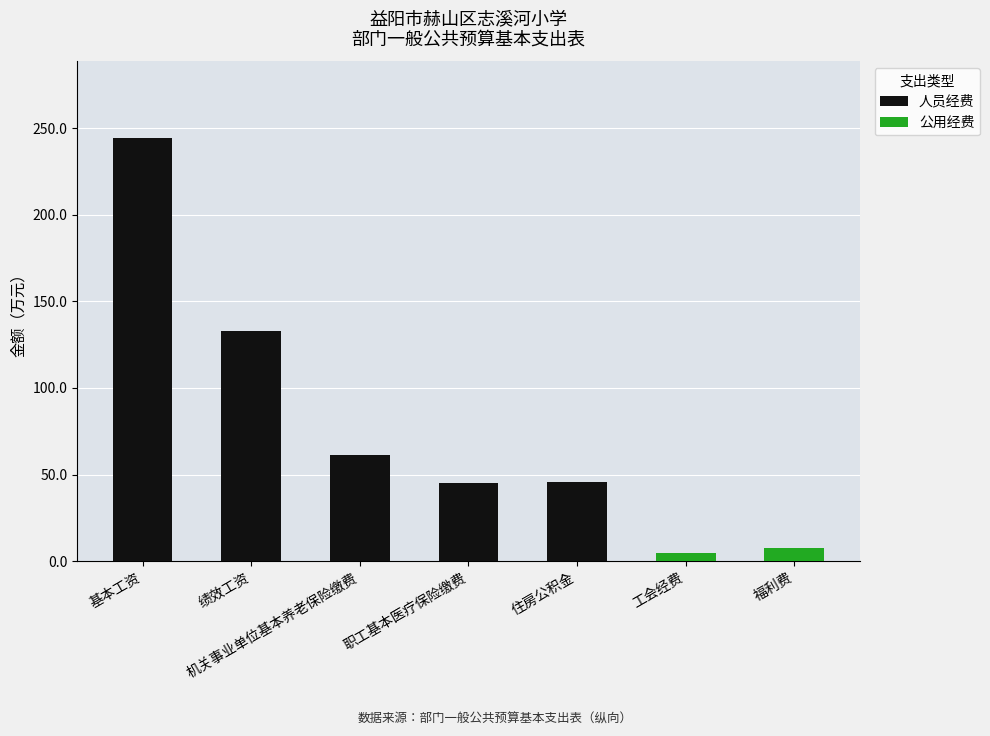

Which category has the highest value in the 人员经费 series?

基本工资